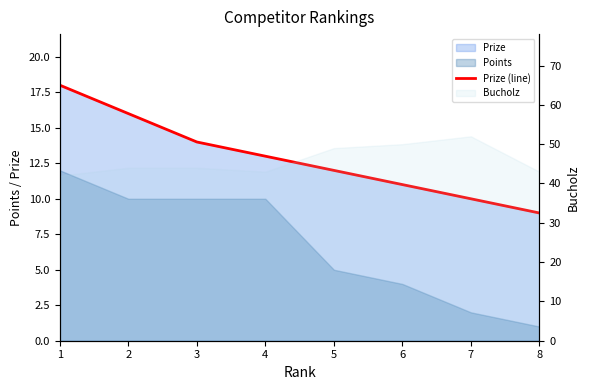

True or false: there are more than 0 points higher than both neighbors.

False